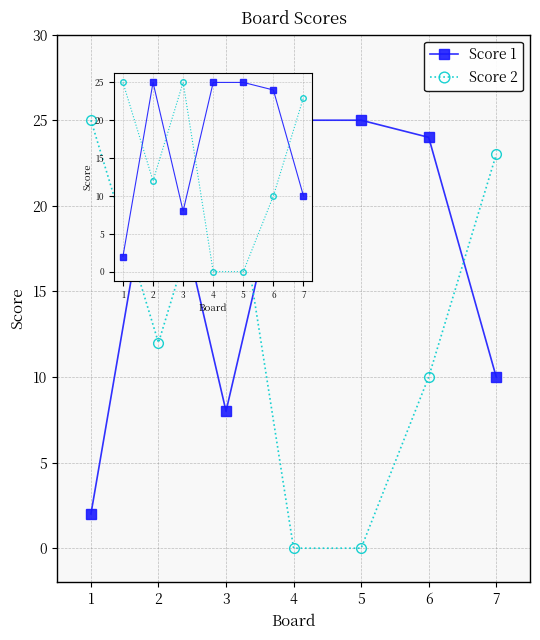

What are all the series names shown in the legend?

Score 1, Score 2